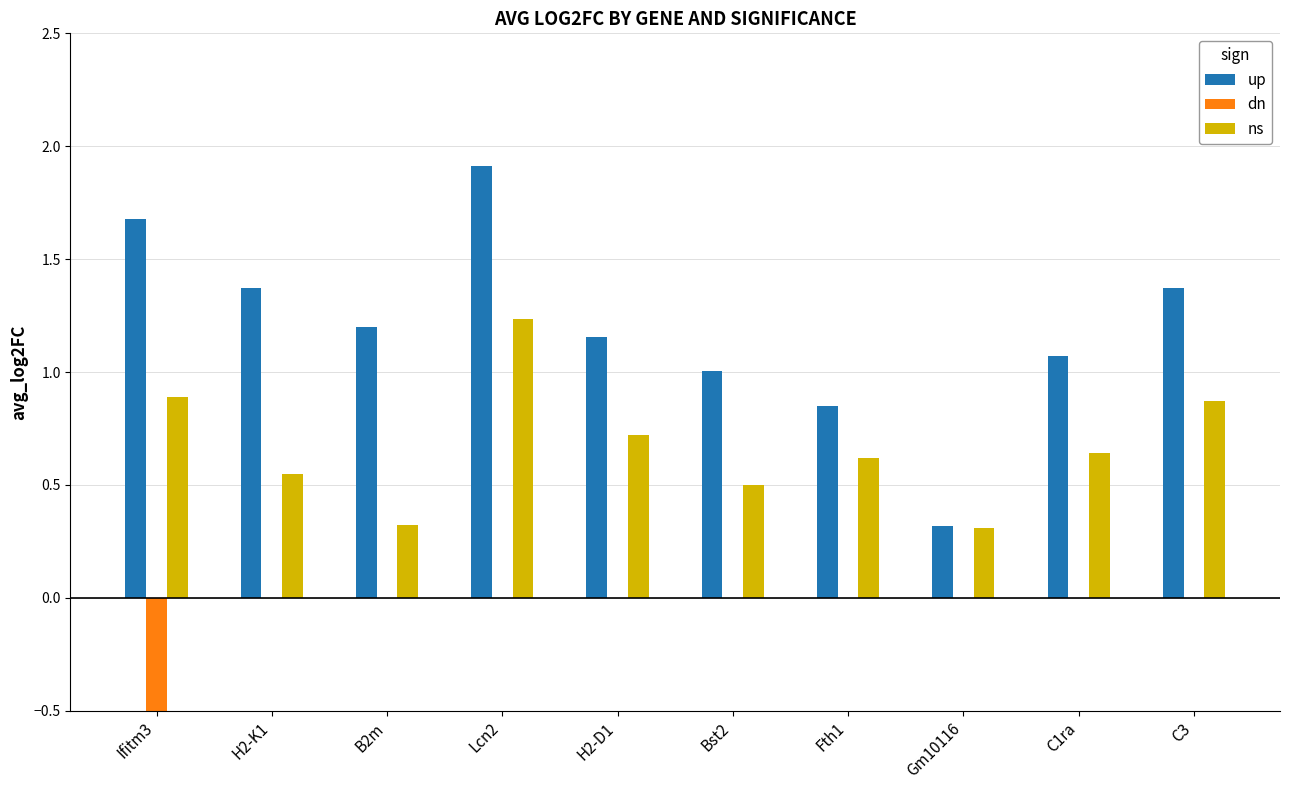

What is the label of the 2nd bar from the right?

C1ra